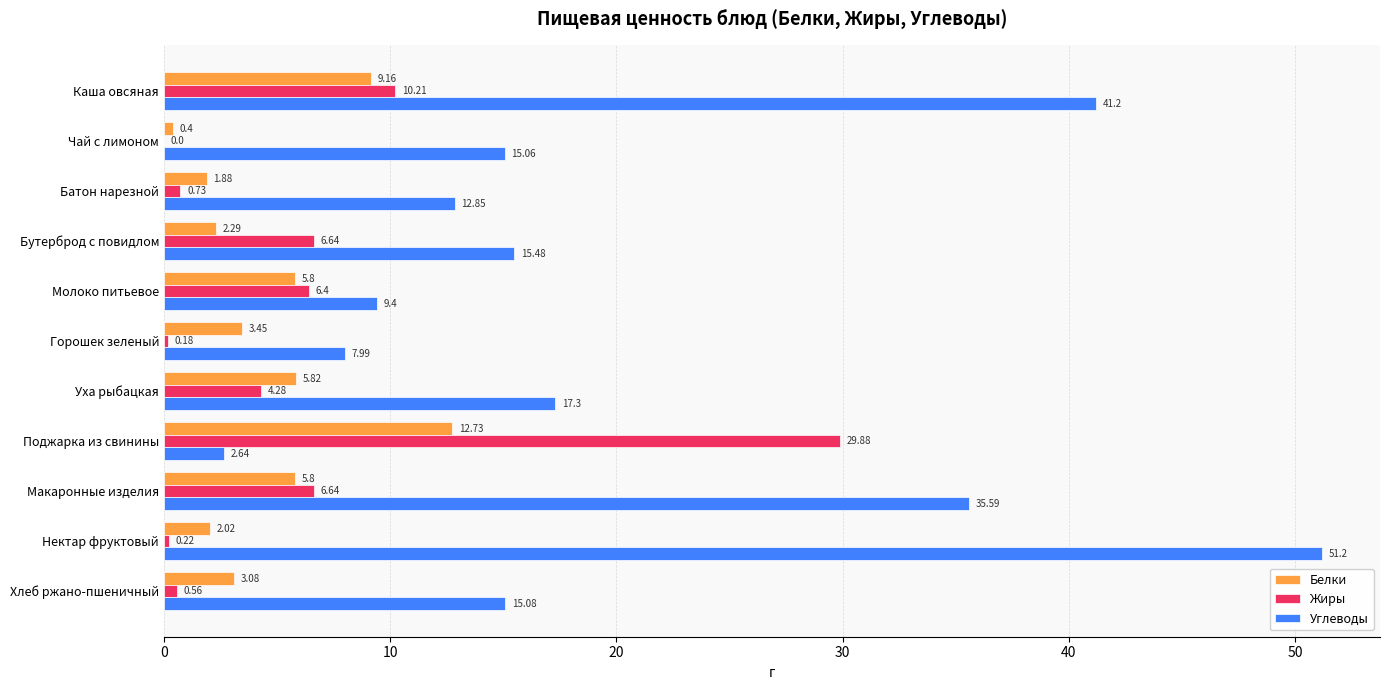

Between Батон нарезной and Молоко питьевое, which series saw the biggest shift?

Жиры